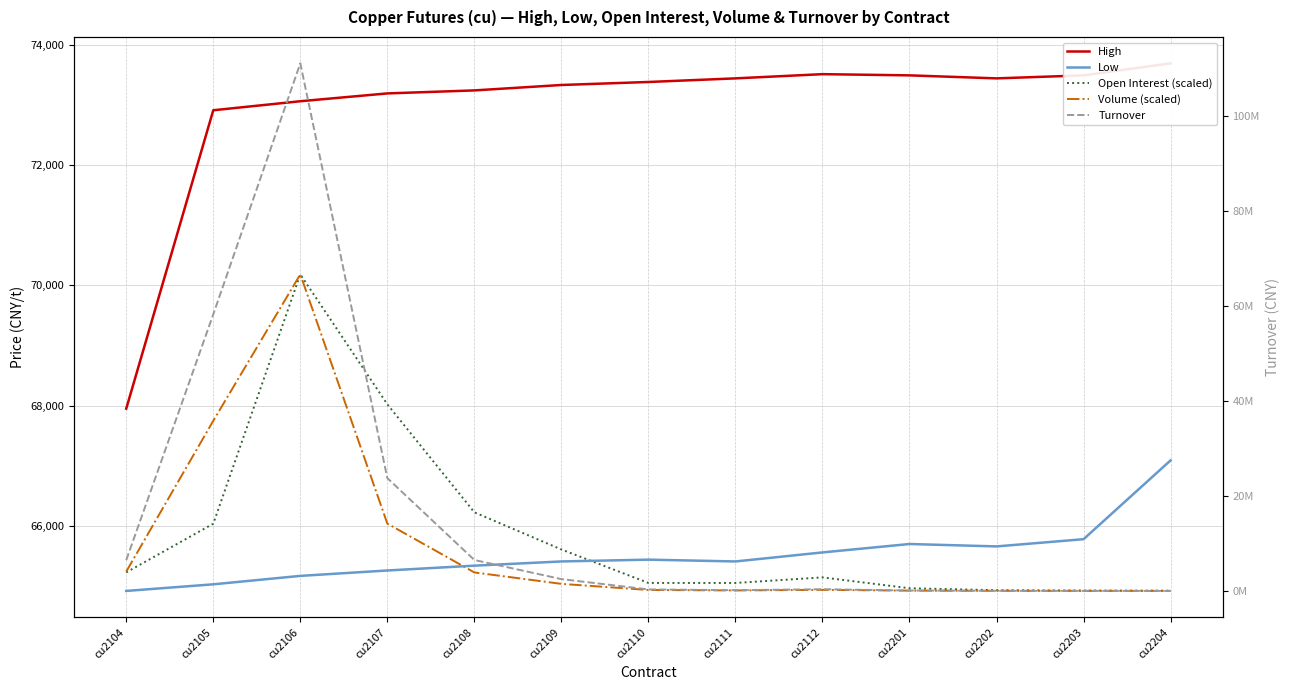

How many values in the Volume (scaled) series exceed 64938?

7